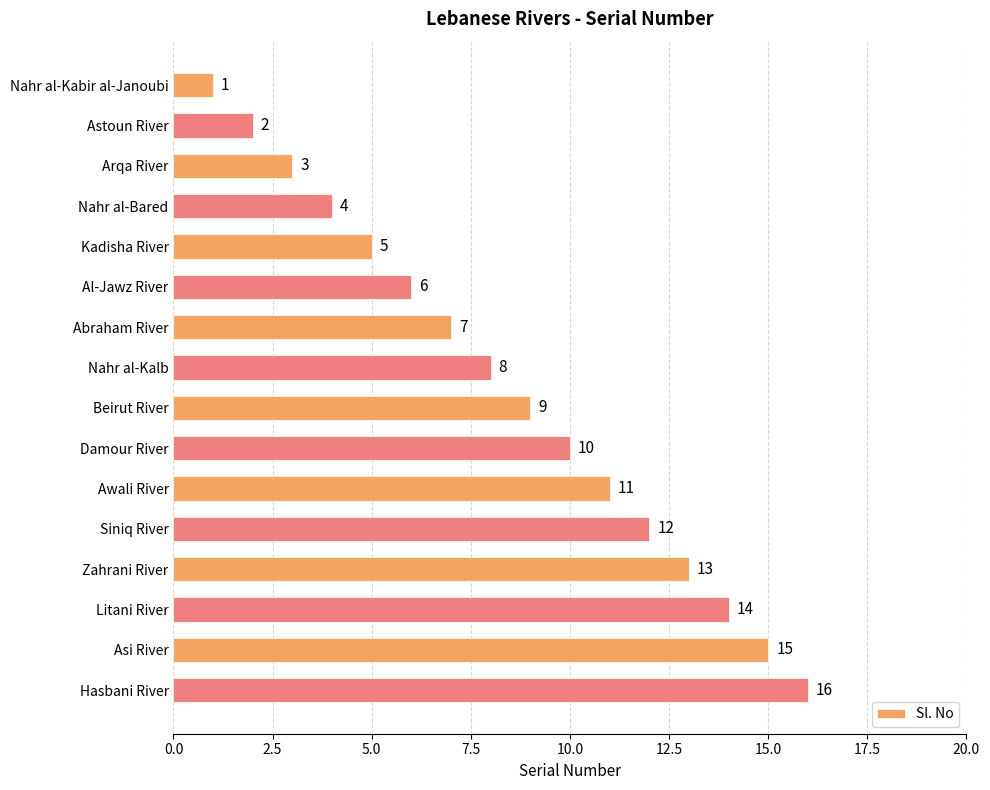

What is the label of the 11th bar from the top?

Awali River